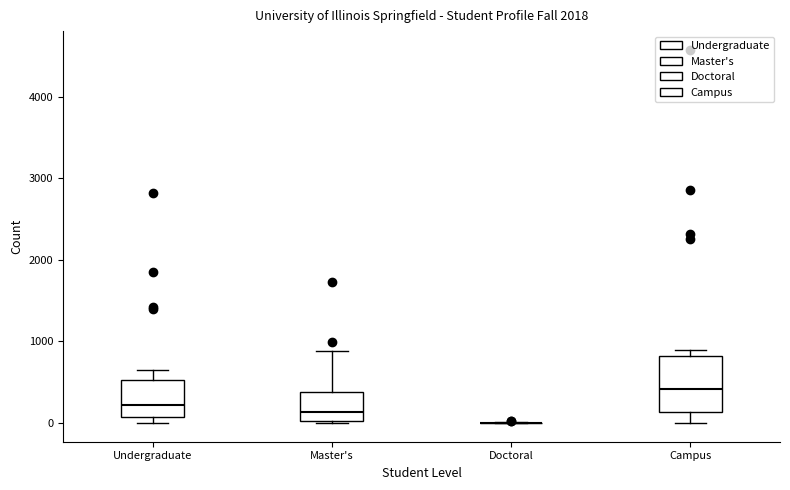

Where is the lower edge of the box for Master's on the y-axis? The values are not printed on the chart, so give them approximately, as read against the axis.

0